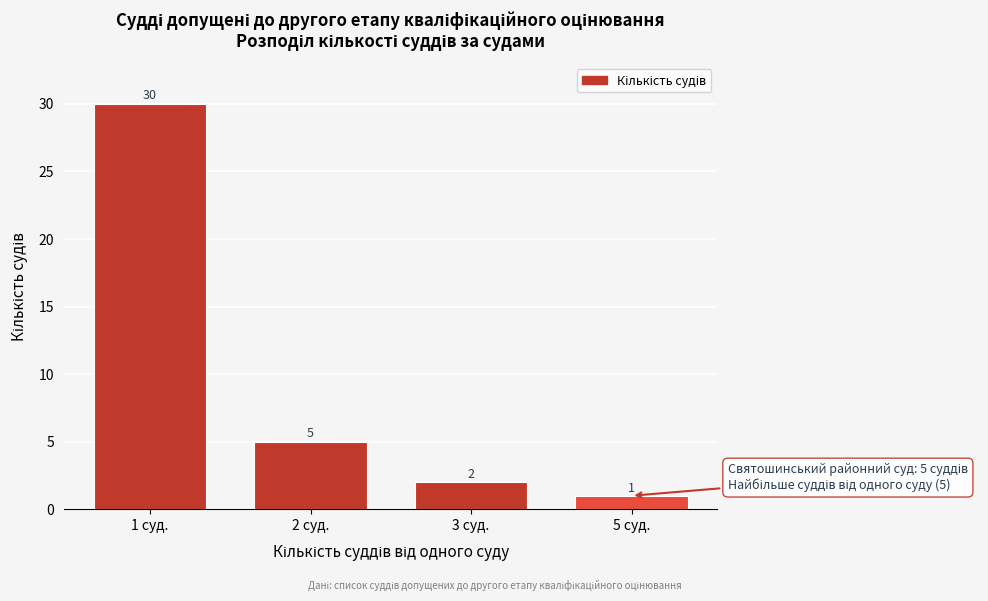

Reading left to right, extract all data points from this chart.

30	5	2	1